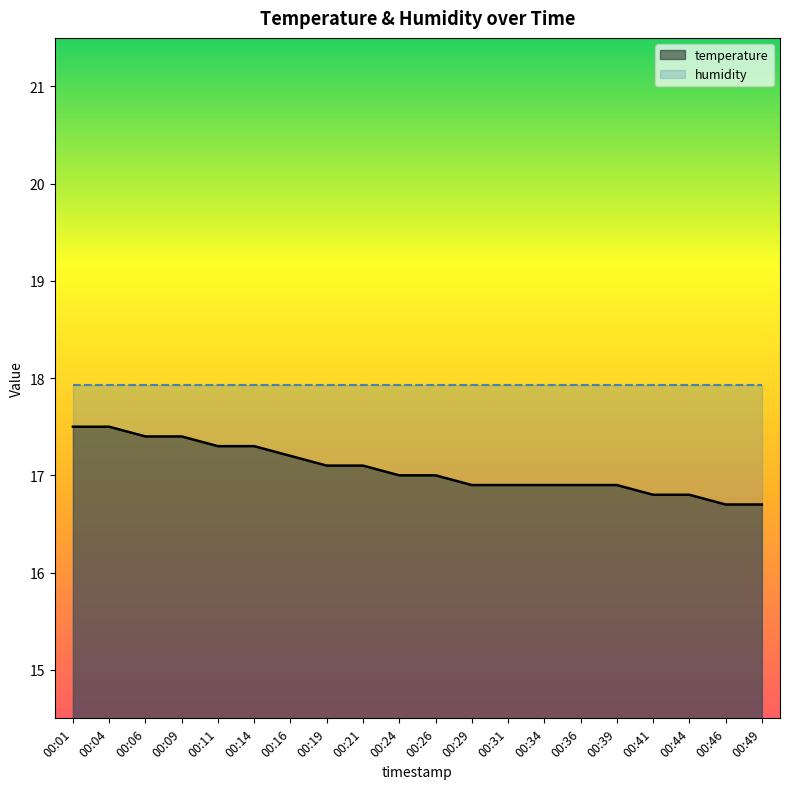

Where is temperature nearest to the value 17?

00:24